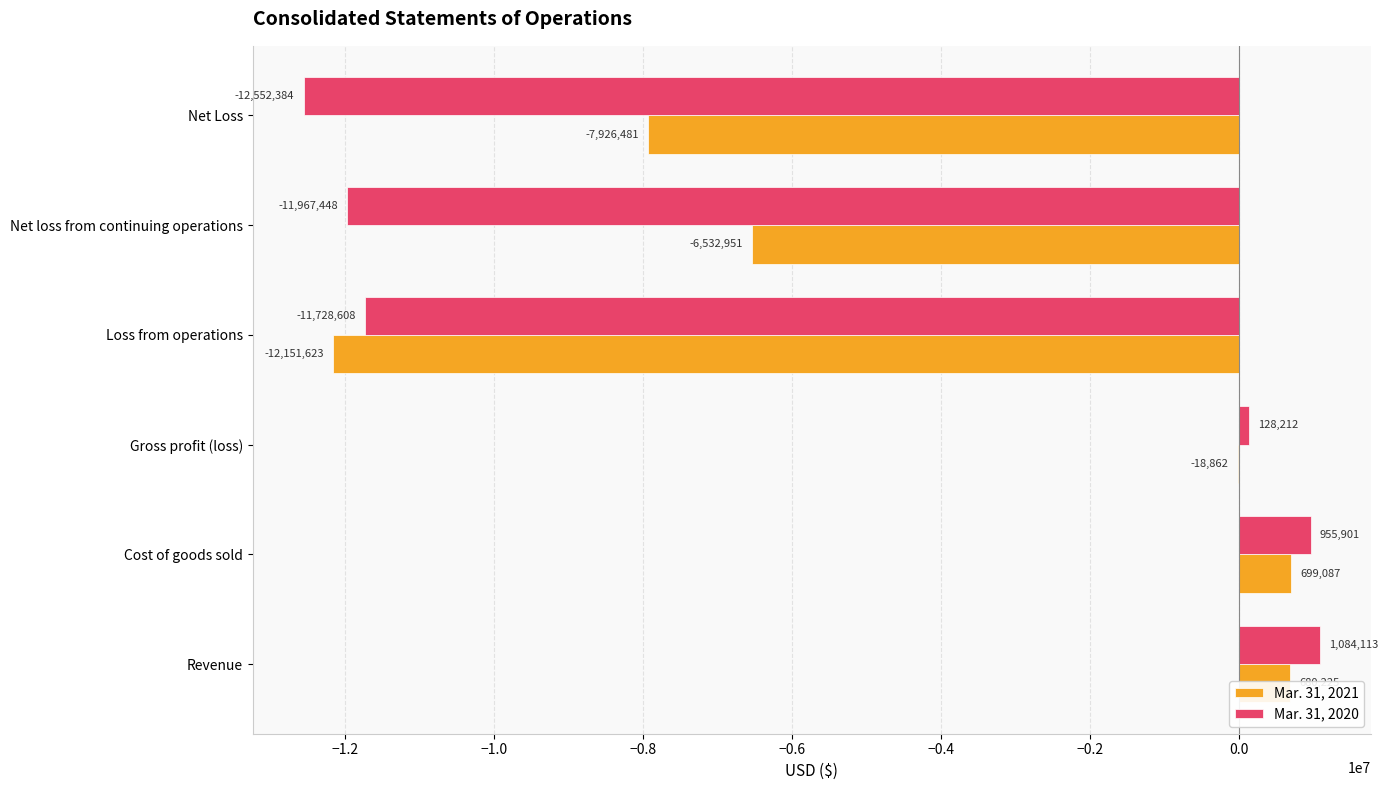

What is the sum of the Mar. 31, 2020 values at Cost of goods sold and Net Loss?

-11596483